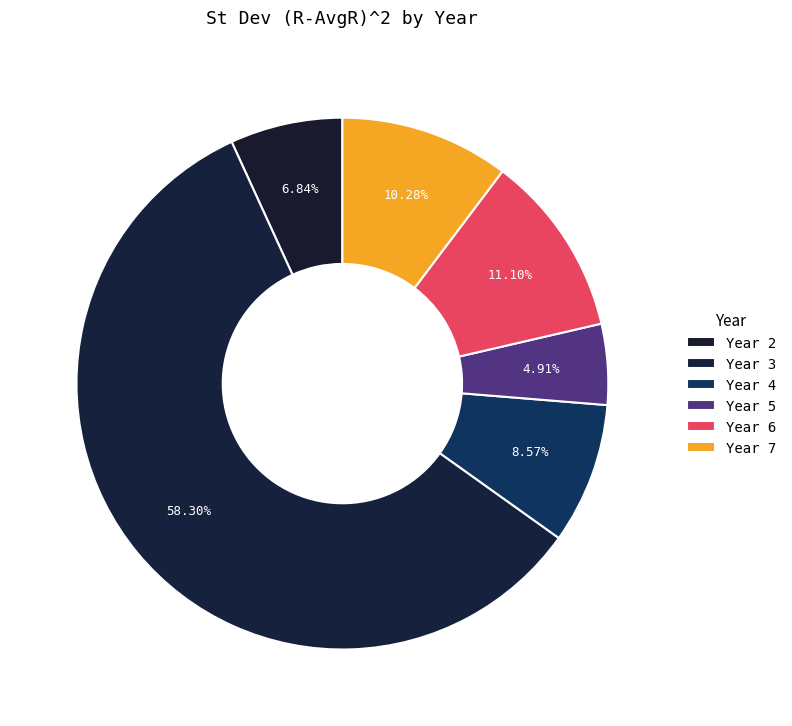

How many segments does this pie chart have?

6